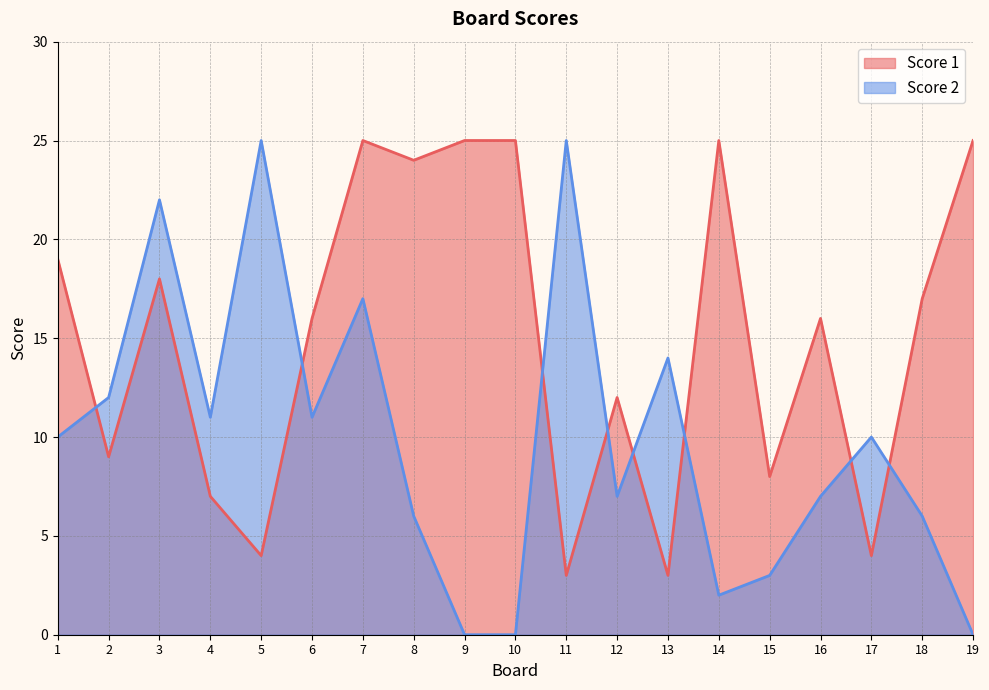

At which category is the sum across all series the highest?

7